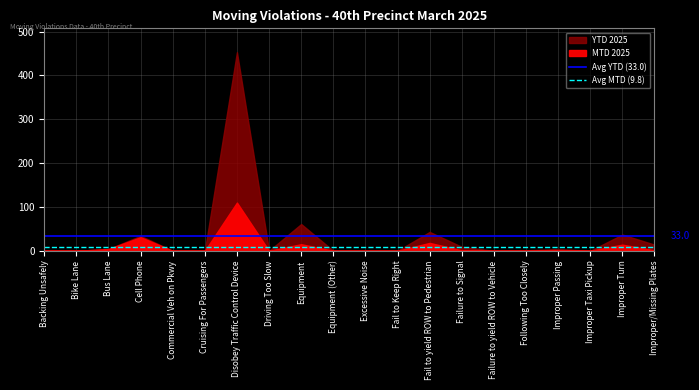

Does the chart display data point markers on the line(s)?

No